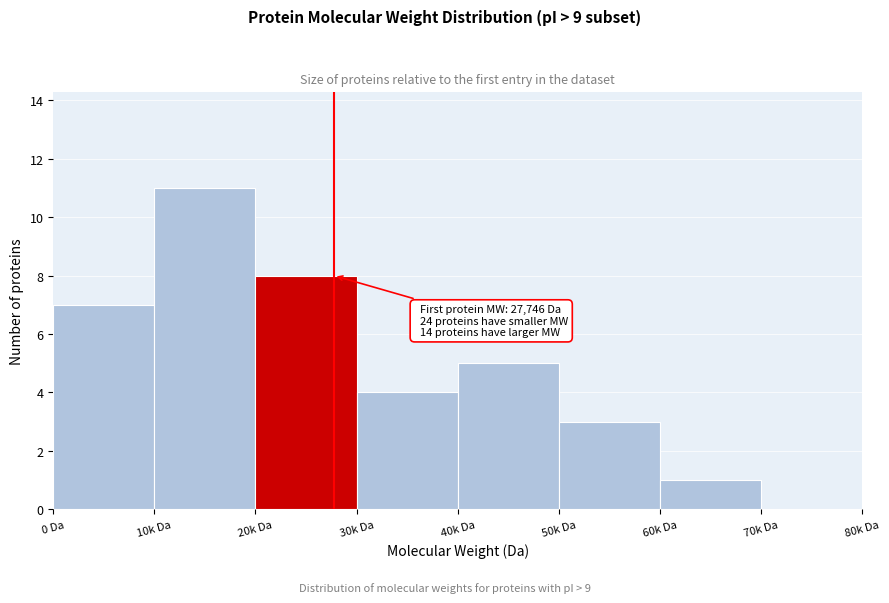

Reading left to right, what are all the values shown in this chart?

0 Da=7	10k Da=11	20k Da=8	30k Da=4	40k Da=5	50k Da=3	60k Da=1	70k Da=0